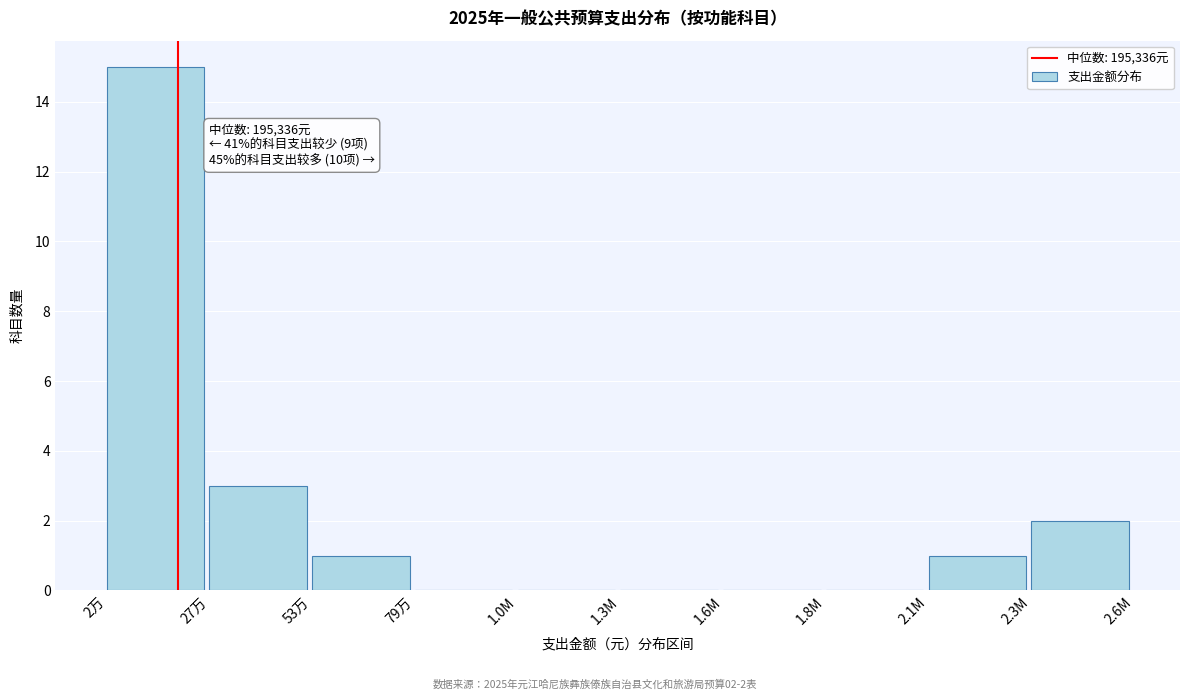

Reading left to right, list all the values displayed in this chart.

2万=15	27万=3	53万=1	79万=0	1.0M=0	1.3M=0	1.6M=0	1.8M=0	2.1M=1	2.3M=2